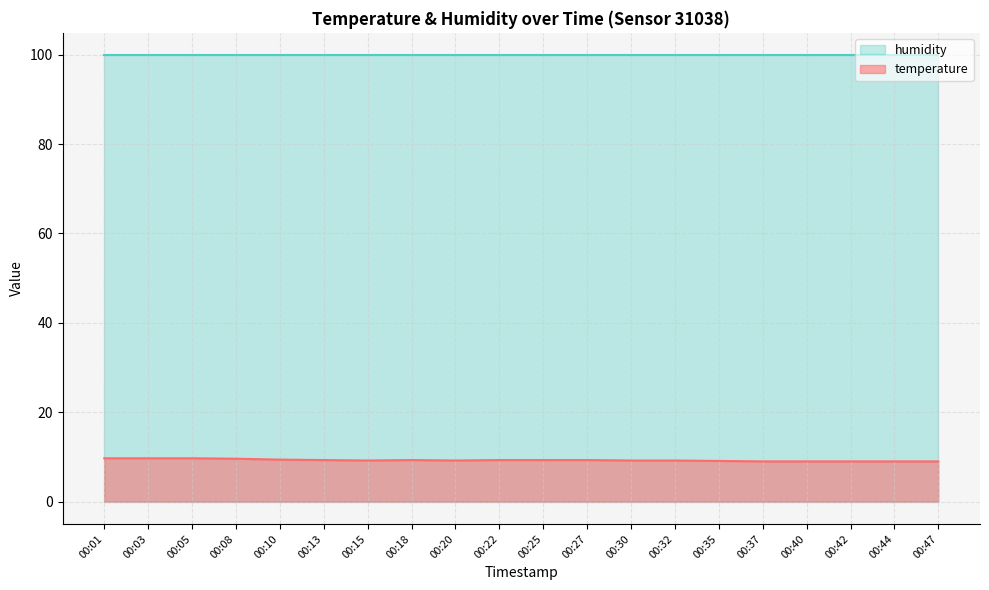

At which category does the chart reach its minimum across all series?

00:37